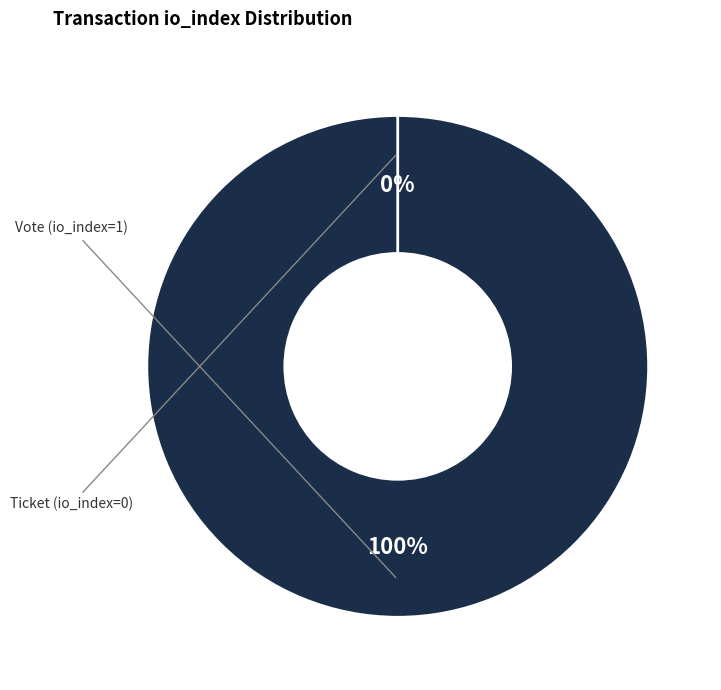

How many segments does this pie chart have?

2